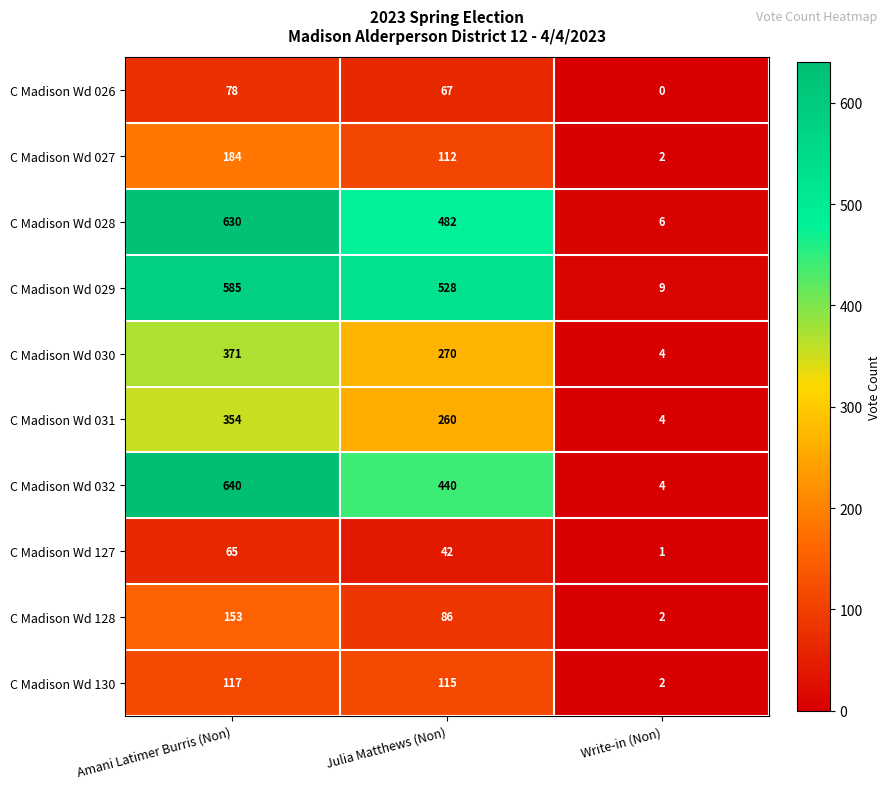

The value of C Madison Wd 030 at Write-in (Non) is 4. True or false?

True